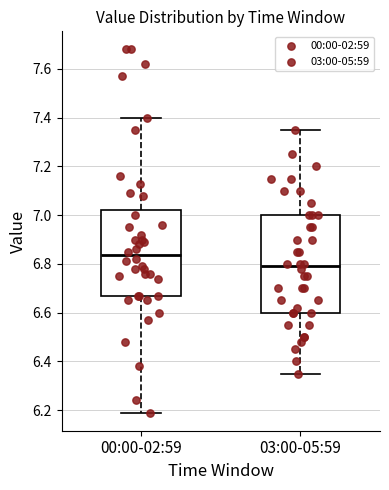

Reading left to right, read every box against the y-axis: the position of its median line, the range the box covers, and the ends of its whiskers. The values are not printed on the chart, so give them approximately, as read against the axis.

00:00-02:59: median 6.84, box 6.68 to 7.02, whiskers 6.20 to 7.40
03:00-05:59: median 6.80, box 6.60 to 7.00, whiskers 6.36 to 7.36